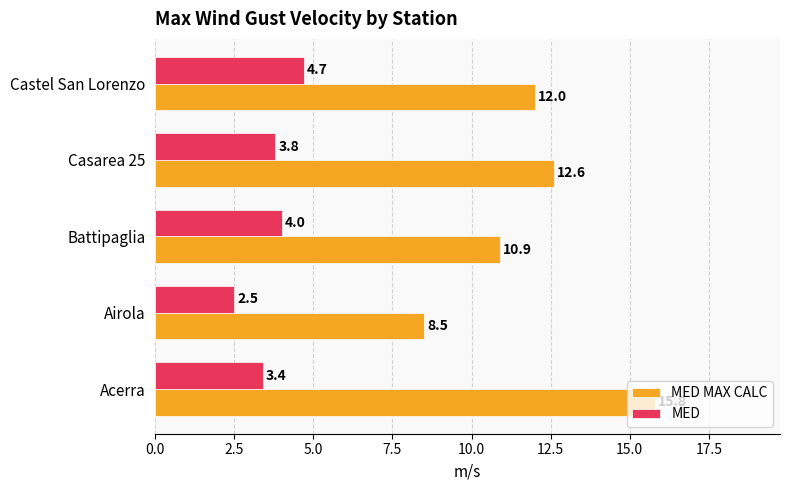

At how many categories does at least one series exceed 6?

5